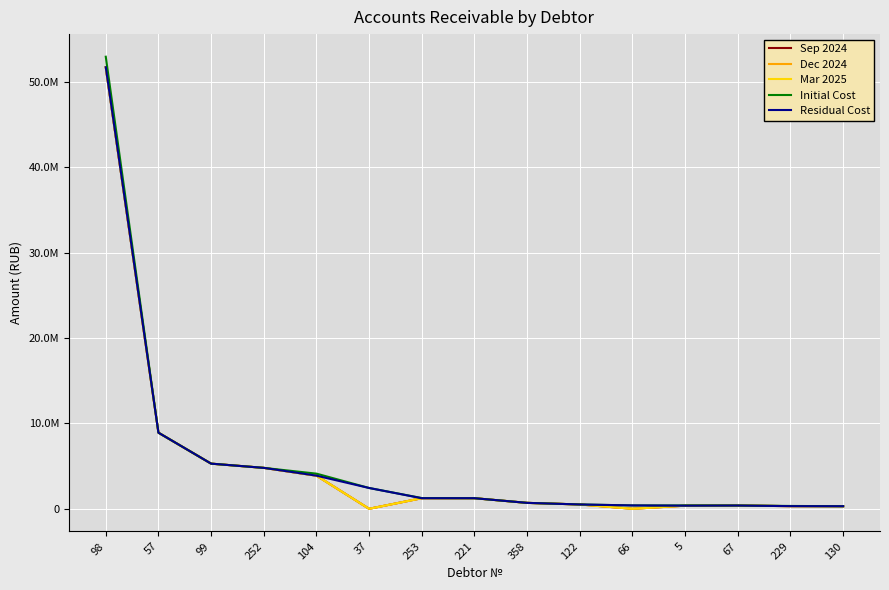

What is the value of the Mar 2025 point at the 3rd from the left?

5290734.7